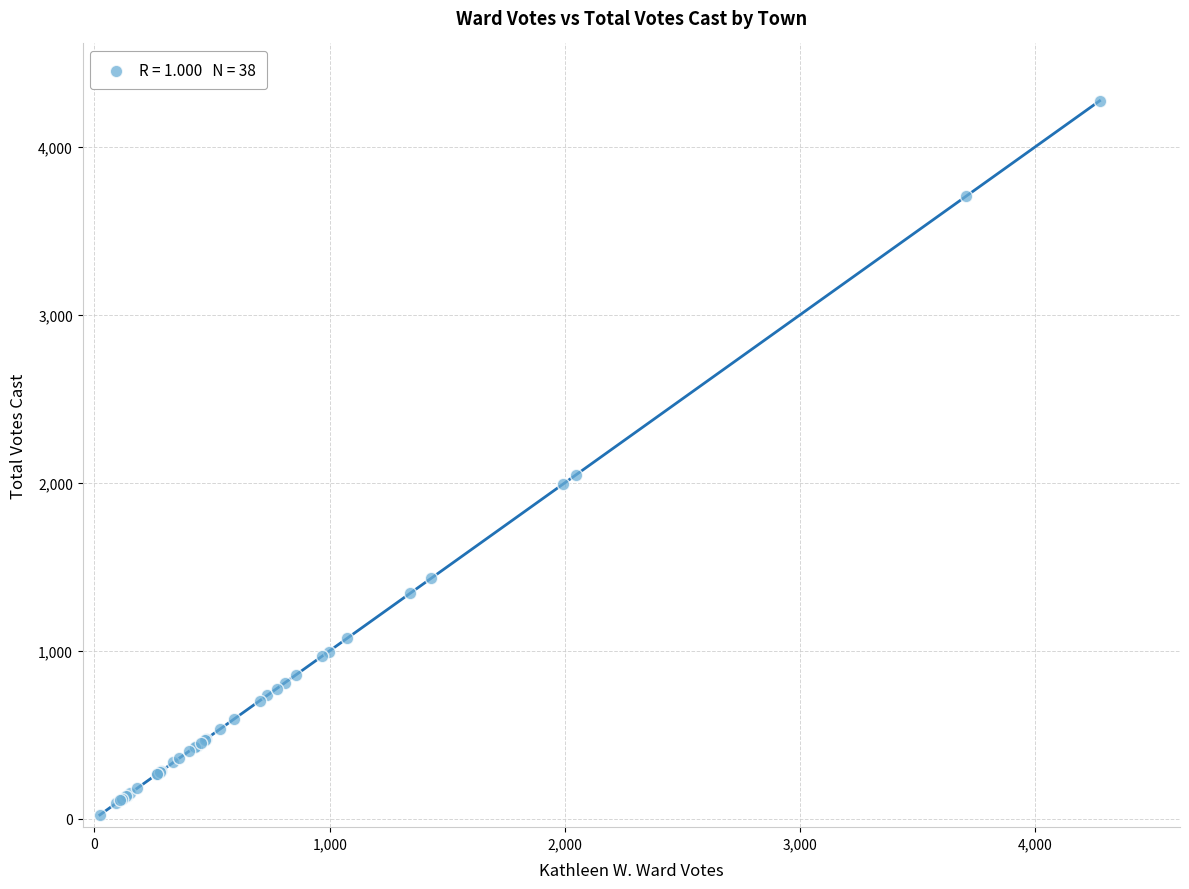

What Y value in the scatter plot is closest to 2148?

2048